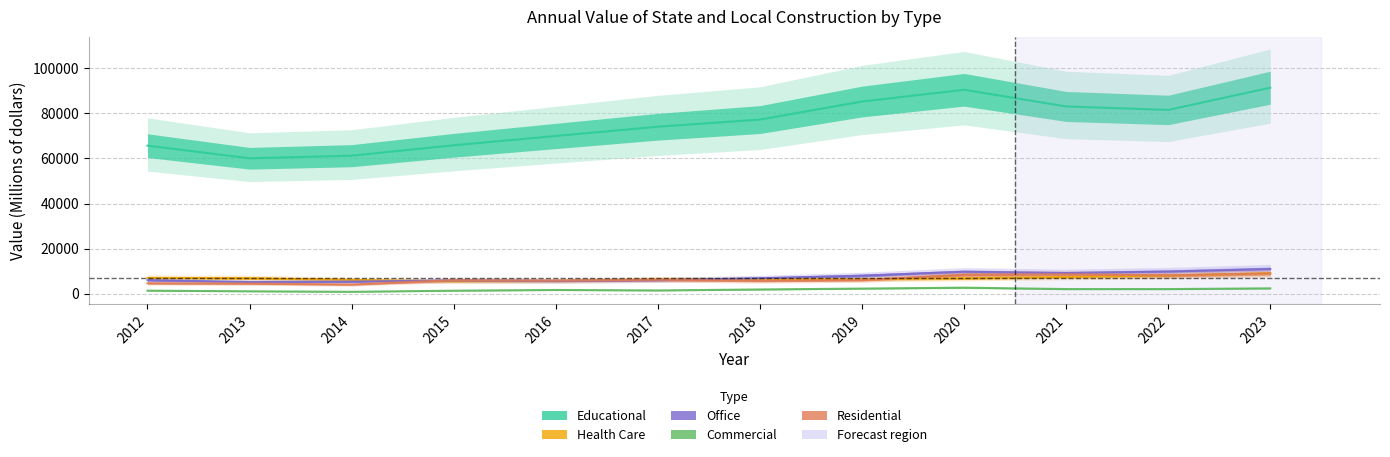

Which category has the highest value across all series?

2023